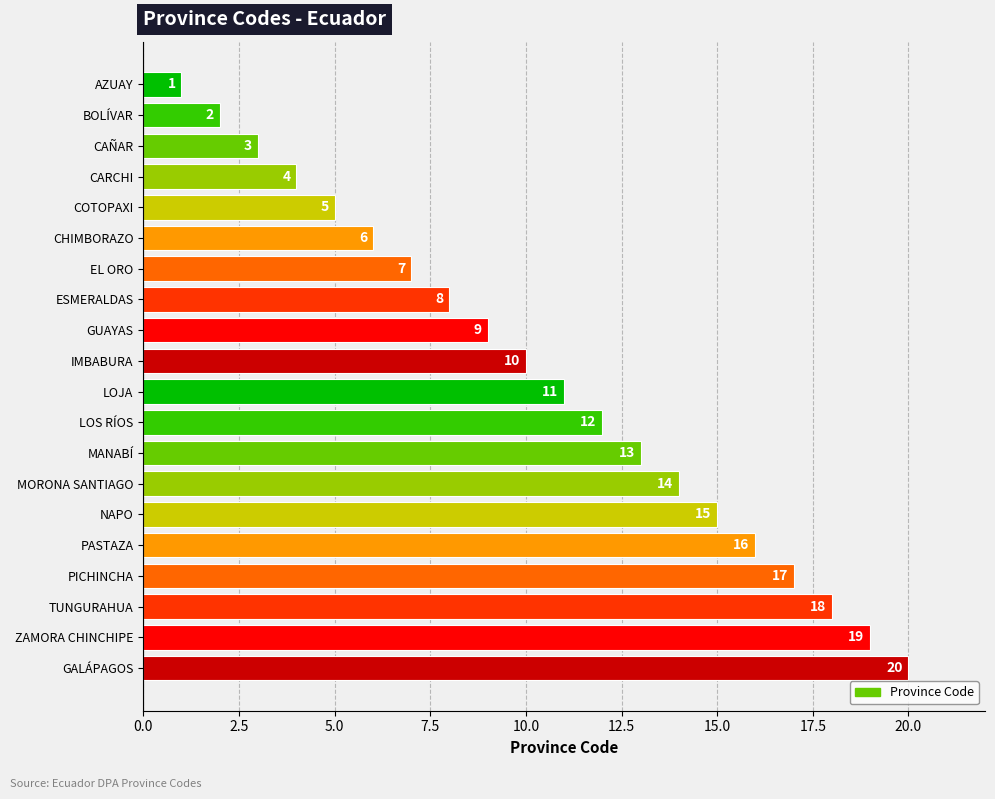

What is the difference between the values at GUAYAS and MORONA SANTIAGO?

5